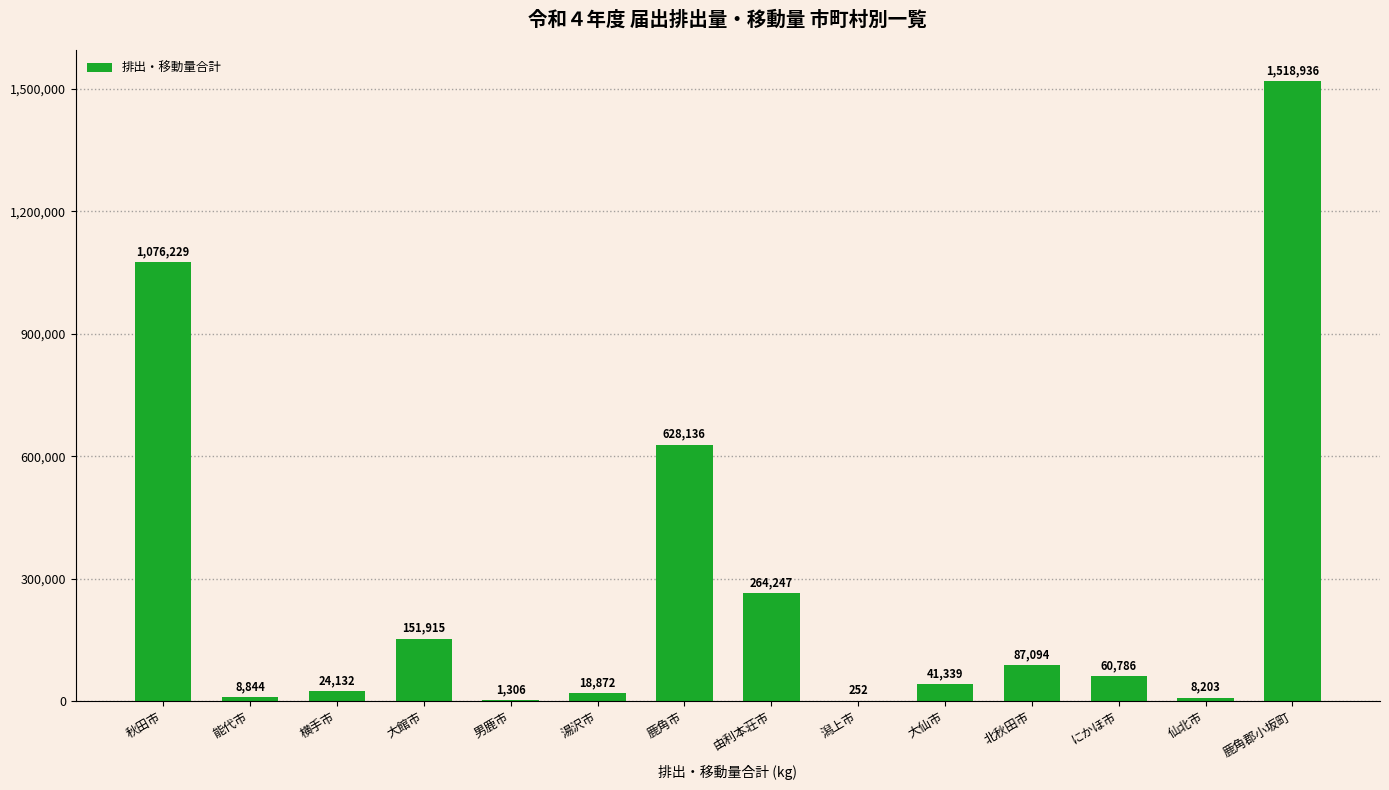

What value does the data have at 横手市, to the nearest 100?

24100